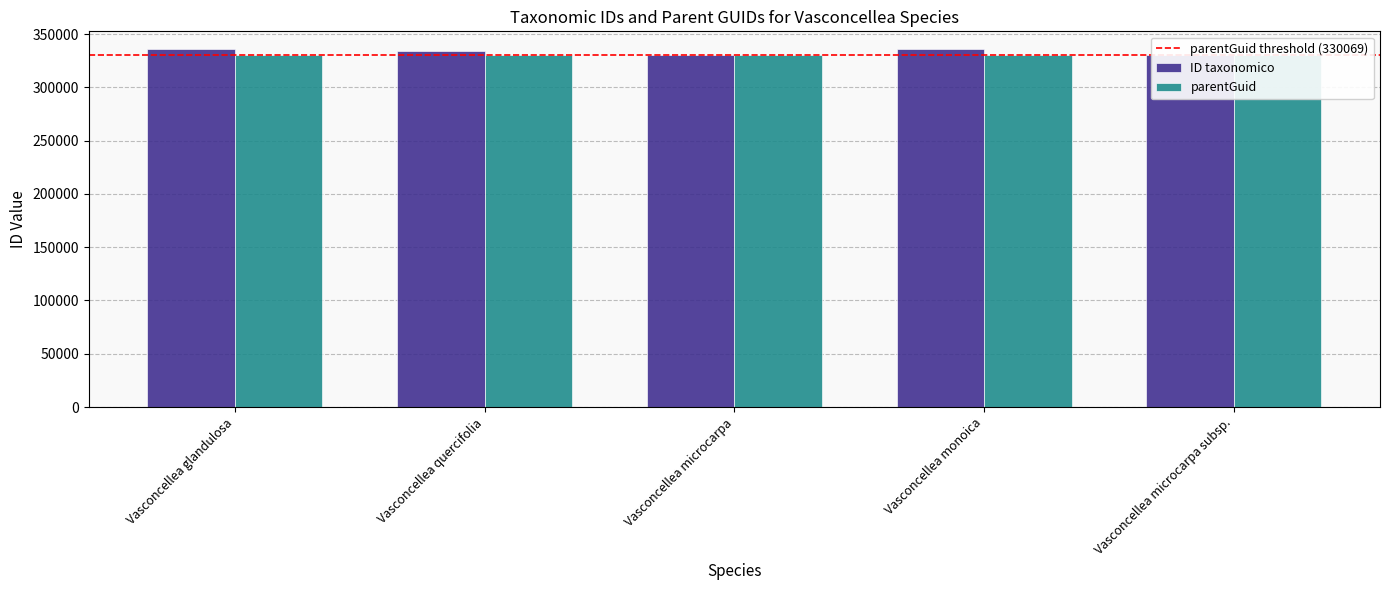

Reading left to right, transcribe all the data shown in this chart.

ID taxonomico: Vasconcellea glandulosa=335749	Vasconcellea quercifolia=334022	Vasconcellea microcarpa=330072	Vasconcellea monoica=335759	Vasconcellea microcarpa subsp.=330076
parentGuid: Vasconcellea glandulosa=330069	Vasconcellea quercifolia=330069	Vasconcellea microcarpa=330069	Vasconcellea monoica=330069	Vasconcellea microcarpa subsp.=330072